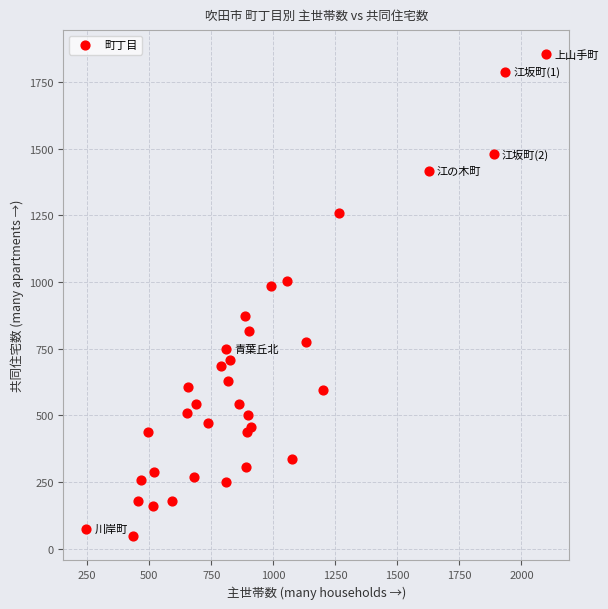

What is the range of X values (max minus min)?

1852